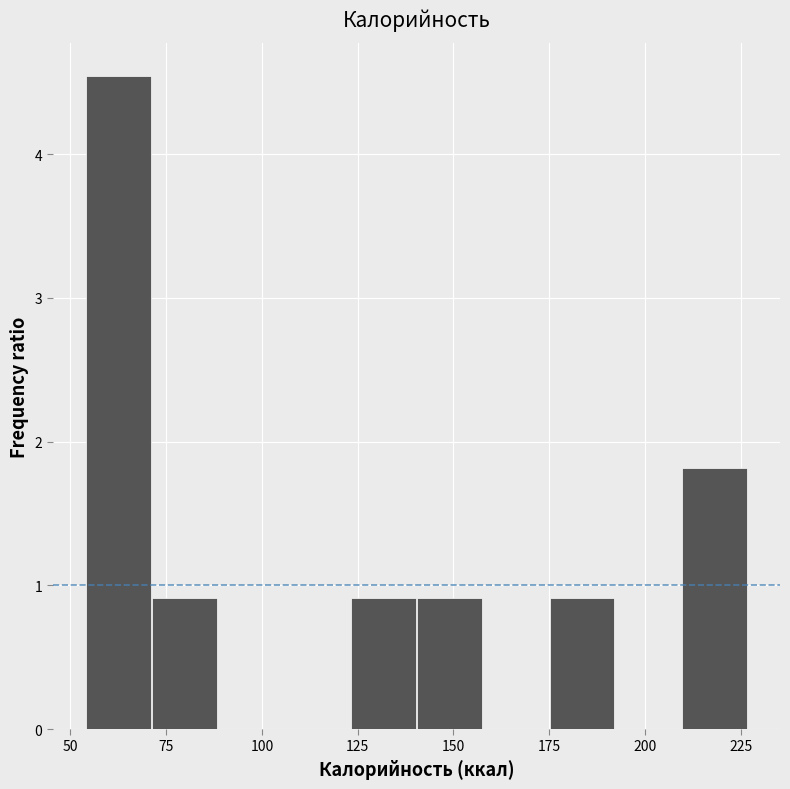

Read against the x-axis, roughly where is the centre of the tallest bar?

60